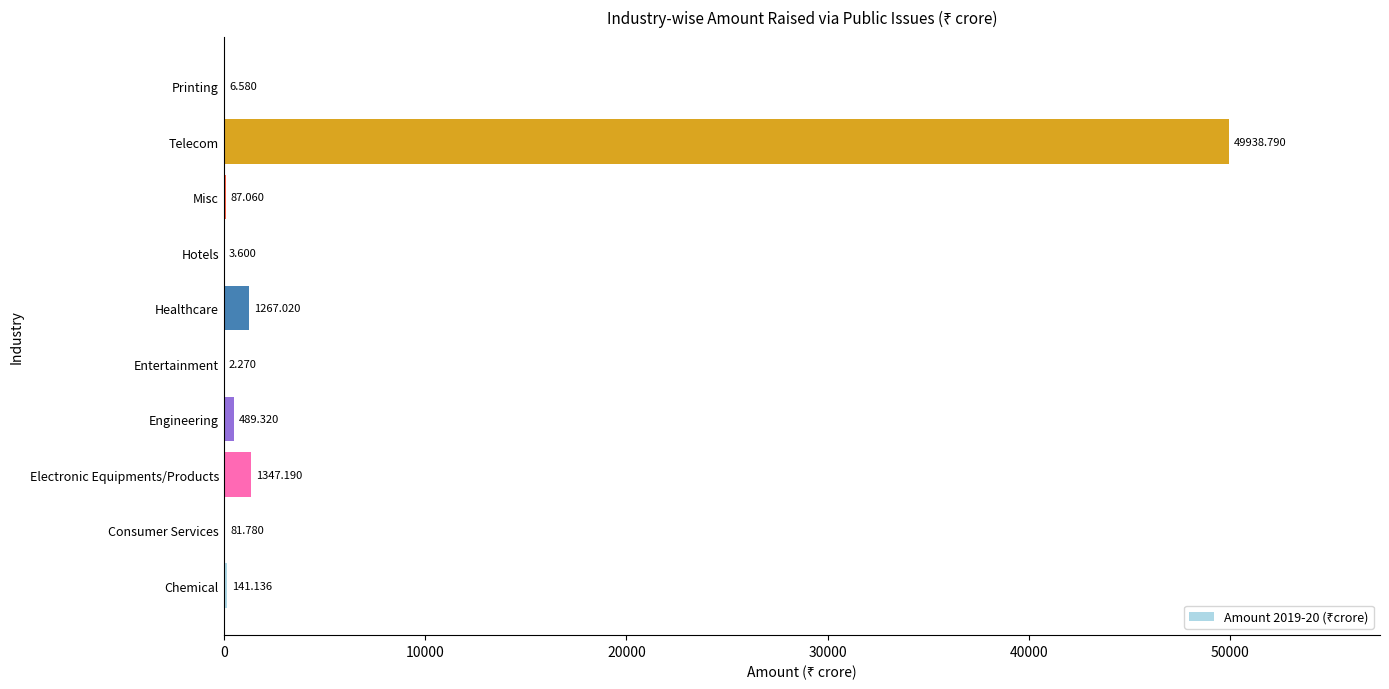

Between Hotels and Consumer Services, which is larger?

Consumer Services